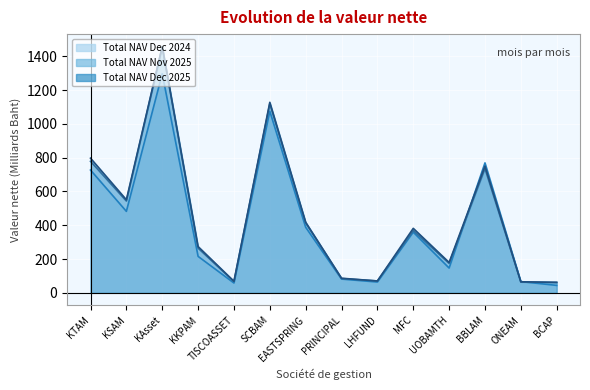

What is the sum of all Total NAV Nov 2025 values?

6198.6